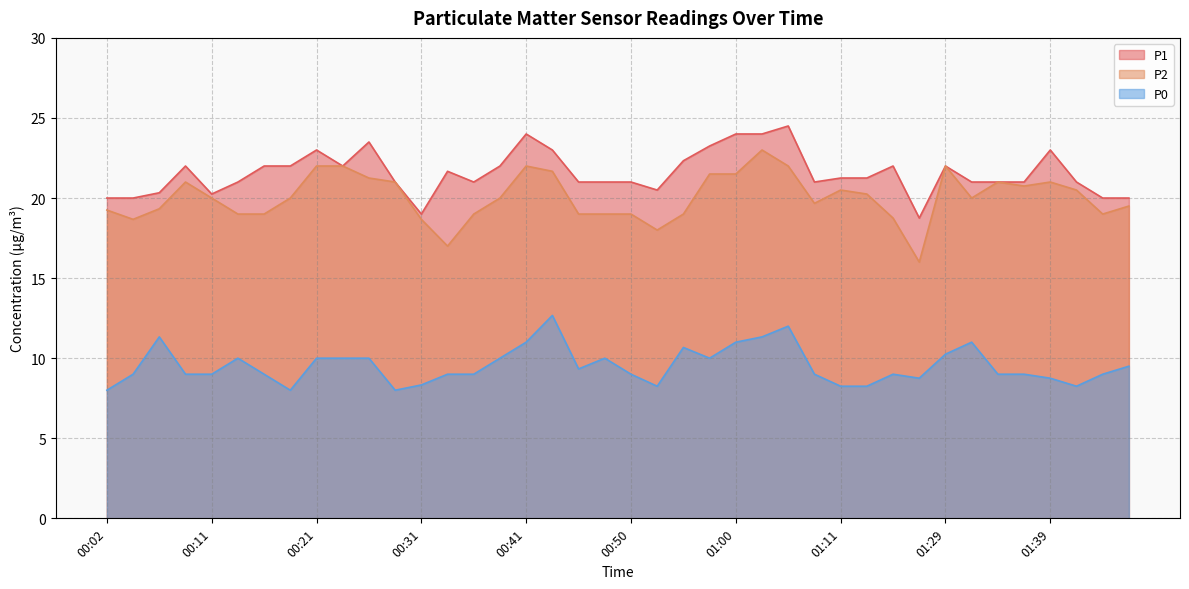

In P1, how many points are lower than both neighbors (excluding endpoints)?

7